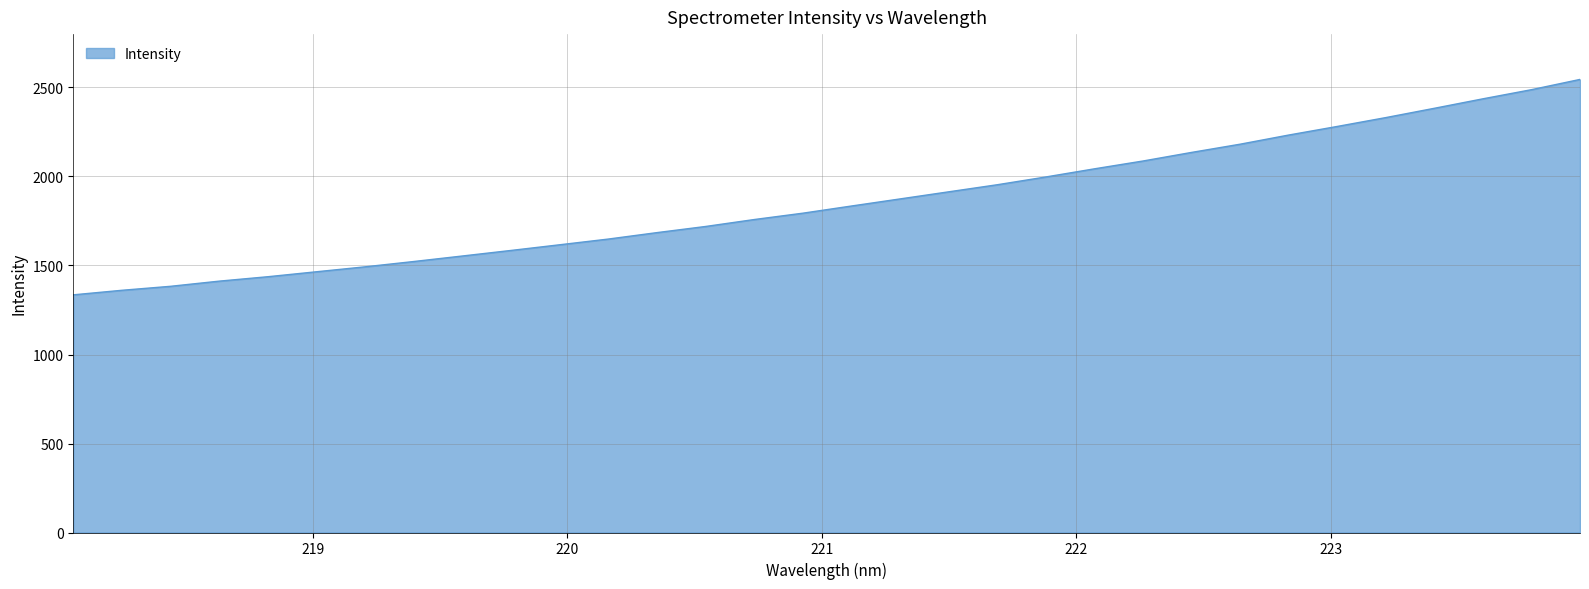

What is the minimum value shown in the chart?

1335.2